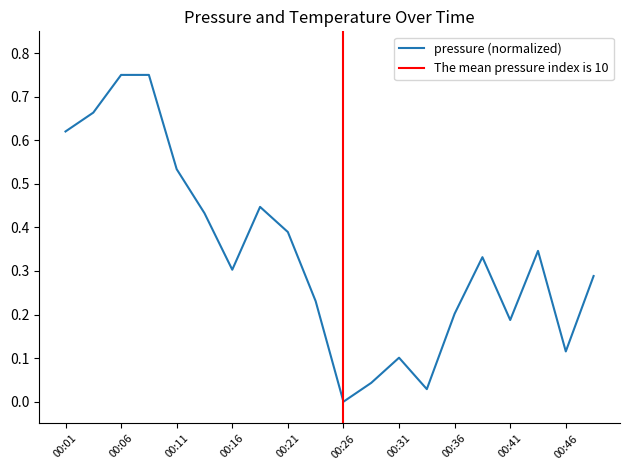

List the labels in order of value, smallest first.

00:26, 00:34, 00:29, 00:31, 00:46, 00:41, 00:36, 00:24, 00:49, 00:16, 00:39, 00:44, 00:21, 00:14, 00:19, 00:11, 00:01, 00:04, 00:06, 00:09